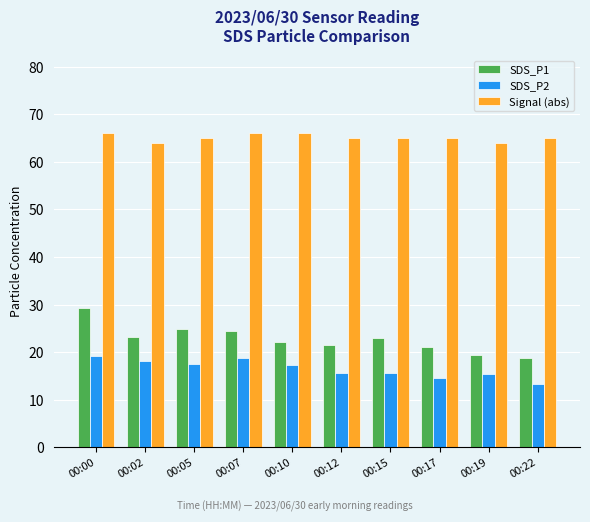

What value does the SDS_P1 series have at 00:05?

24.9